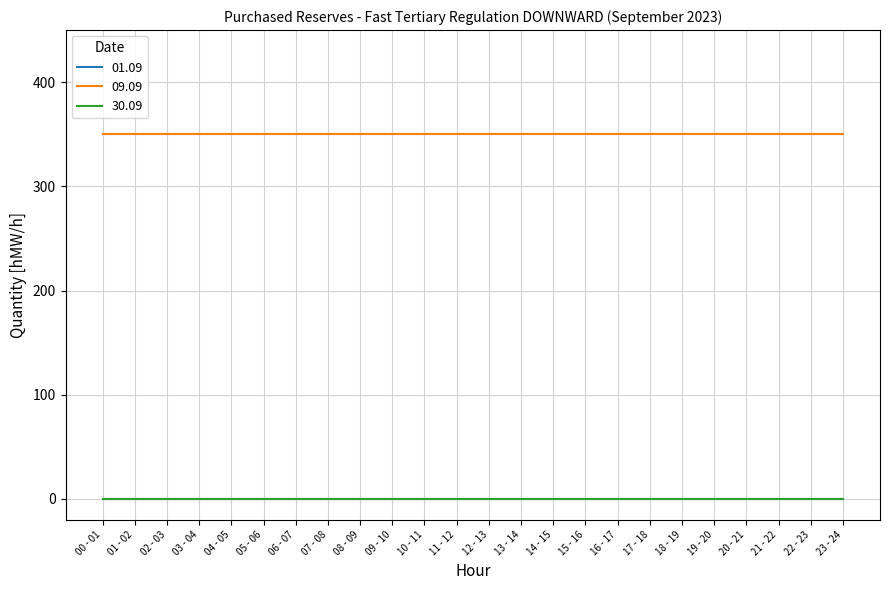

Reading right to left, extract all data points from this chart.

01.09: 0	0	0	0	0	0	0	0	0	0	0	0	0	0	0	0	0	0	0	0	0	0	0	0
09.09: 350	350	350	350	350	350	350	350	350	350	350	350	350	350	350	350	350	350	350	350	350	350	350	350
30.09: 0	0	0	0	0	0	0	0	0	0	0	0	0	0	0	0	0	0	0	0	0	0	0	0